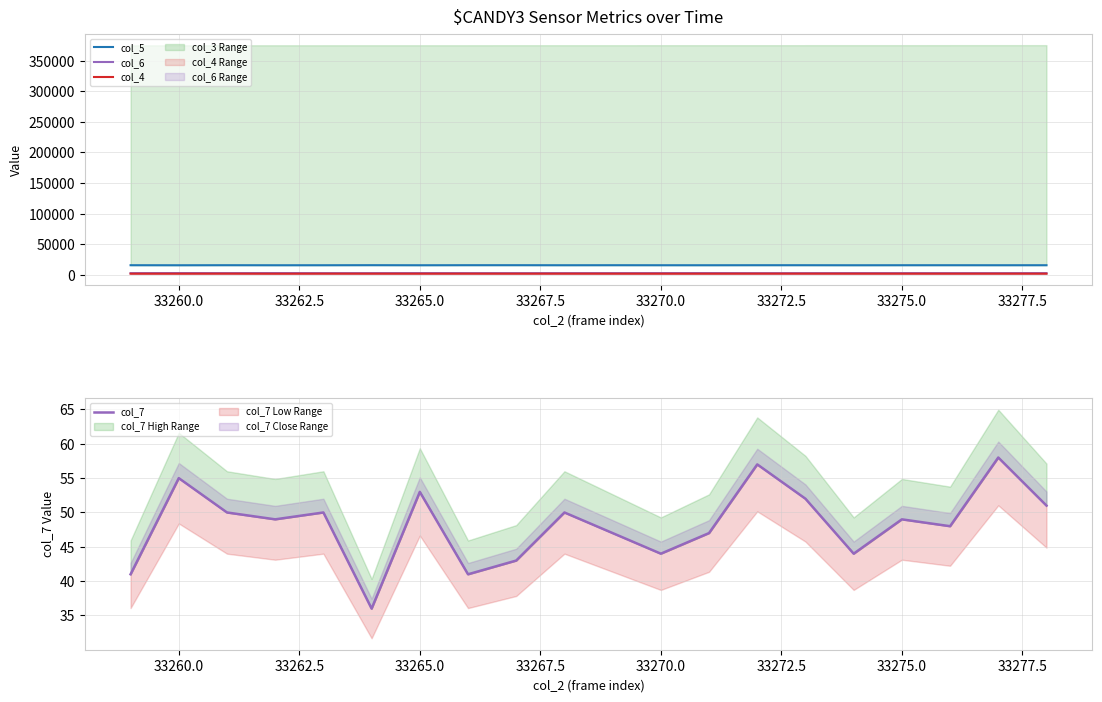

How many data points in col_5 are above 15656?

9